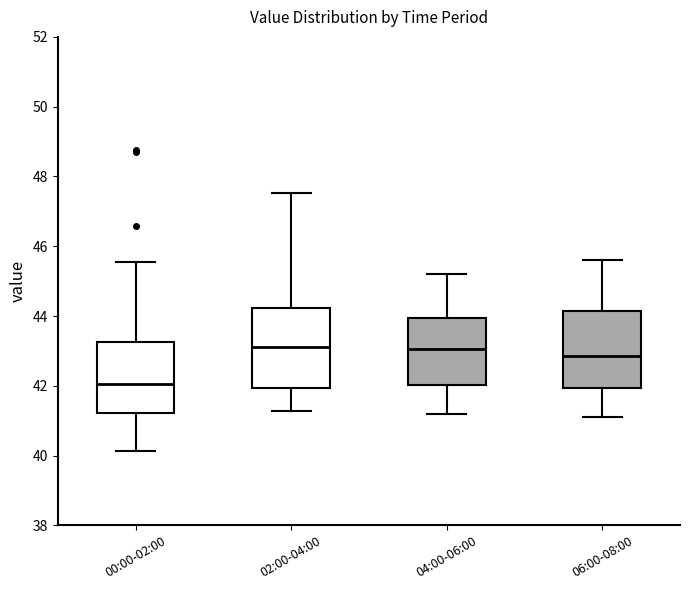

Reading left to right, read every box against the y-axis: the position of its median line, the range the box covers, and the ends of its whiskers. The values are not printed on the chart, so give them approximately, as read against the axis.

00:00-02:00: median 42.0, box 41.2 to 43.2, whiskers 40.2 to 45.6
02:00-04:00: median 43.2, box 42.0 to 44.2, whiskers 41.2 to 47.6
04:00-06:00: median 43.0, box 42.0 to 44.0, whiskers 41.2 to 45.2
06:00-08:00: median 42.8, box 42.0 to 44.2, whiskers 41.2 to 45.6